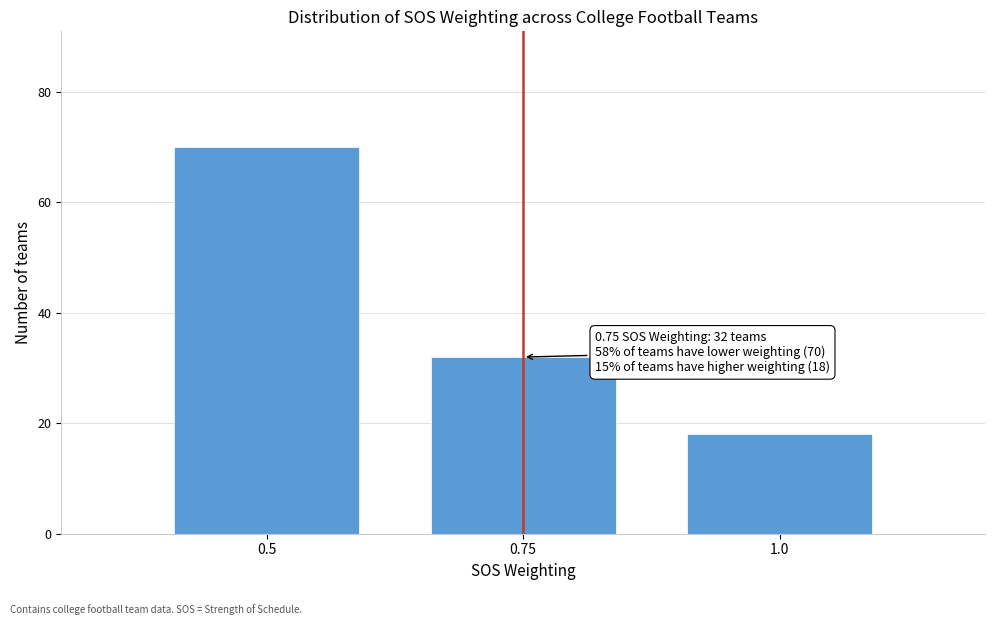

Reading left to right, what are all the values shown in this chart?

70	32	18